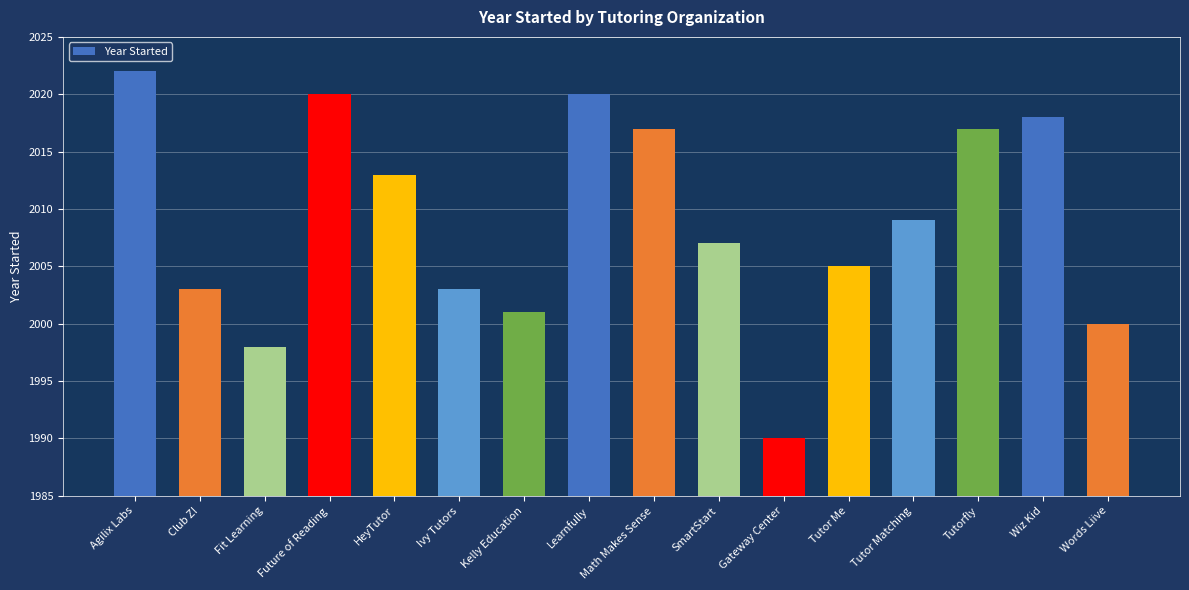

Reading left to right, list all the values displayed in this chart.

Agilix Labs=2022	Club Z!=2003	Fit Learning=1998	Future of Reading=2020	HeyTutor=2013	Ivy Tutors=2003	Kelly Education=2001	Learnfully=2020	Math Makes Sense=2017	SmartStart=2007	Gateway Center=1990	Tutor Me=2005	Tutor Matching=2009	Tutorfly=2017	Wiz Kid=2018	Words Liive=2000